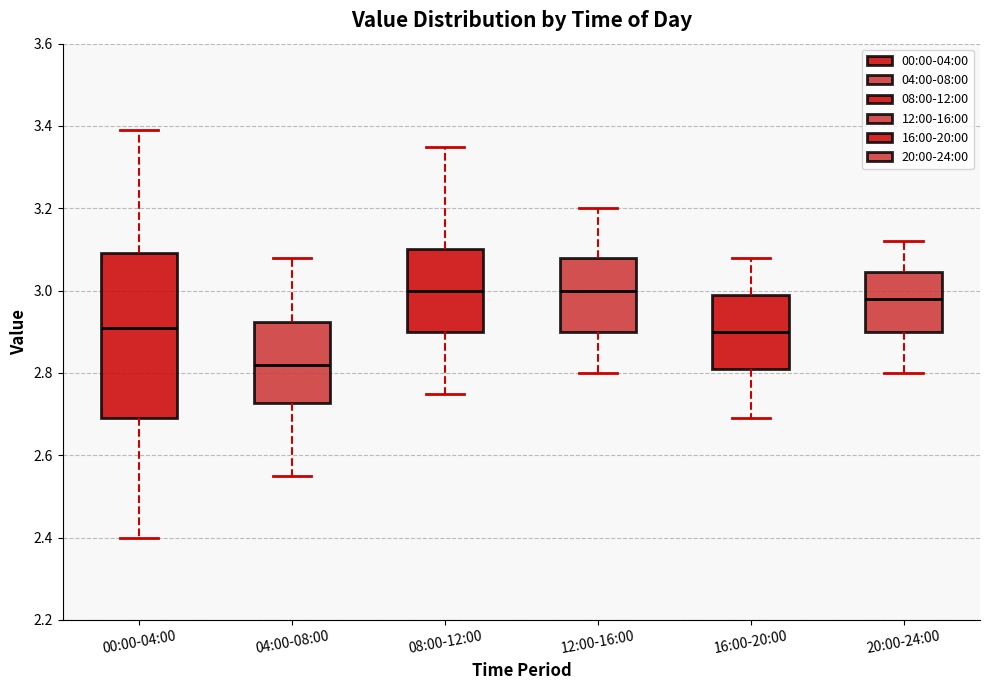

Comparing the boxes themselves (not the whiskers), which one is the tallest?

00:00-04:00